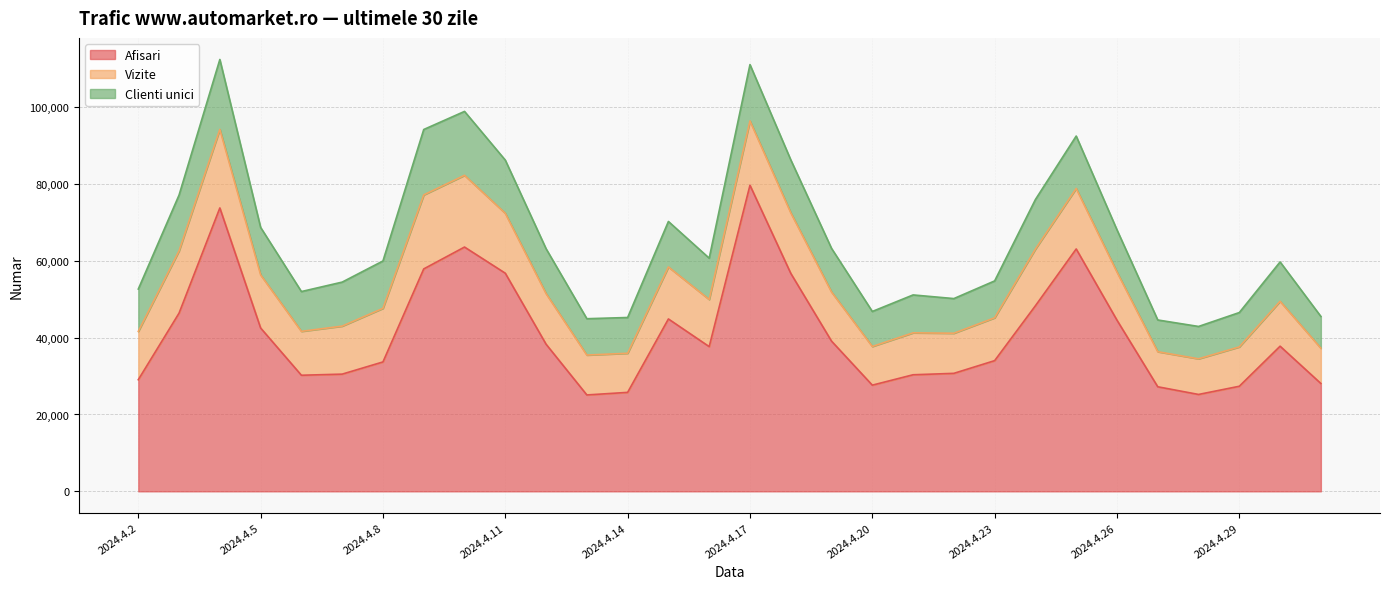

At which label does Vizite reach its minimum?

2024.4.27